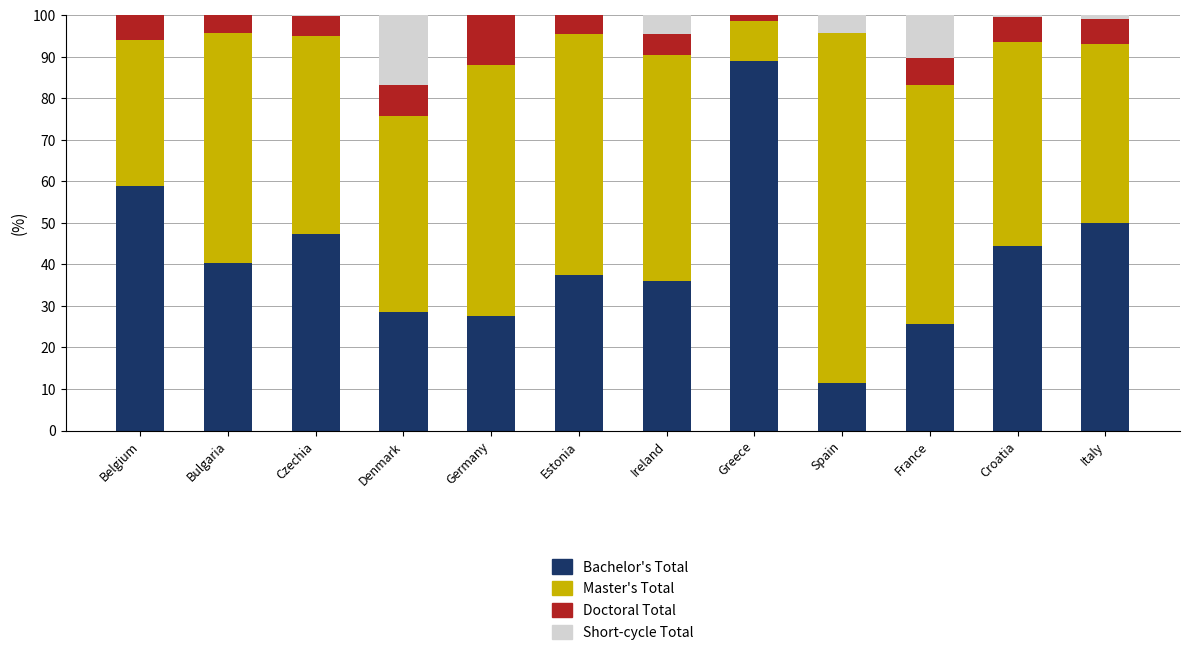

Does the chart contain stacked bars?

Yes